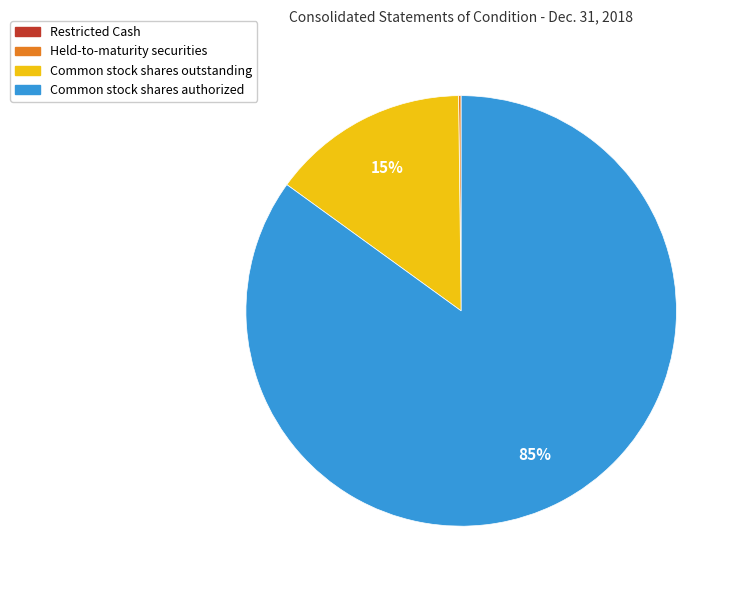

To the nearest percent, what is the difference between the largest and smallest slice percentages?

85%